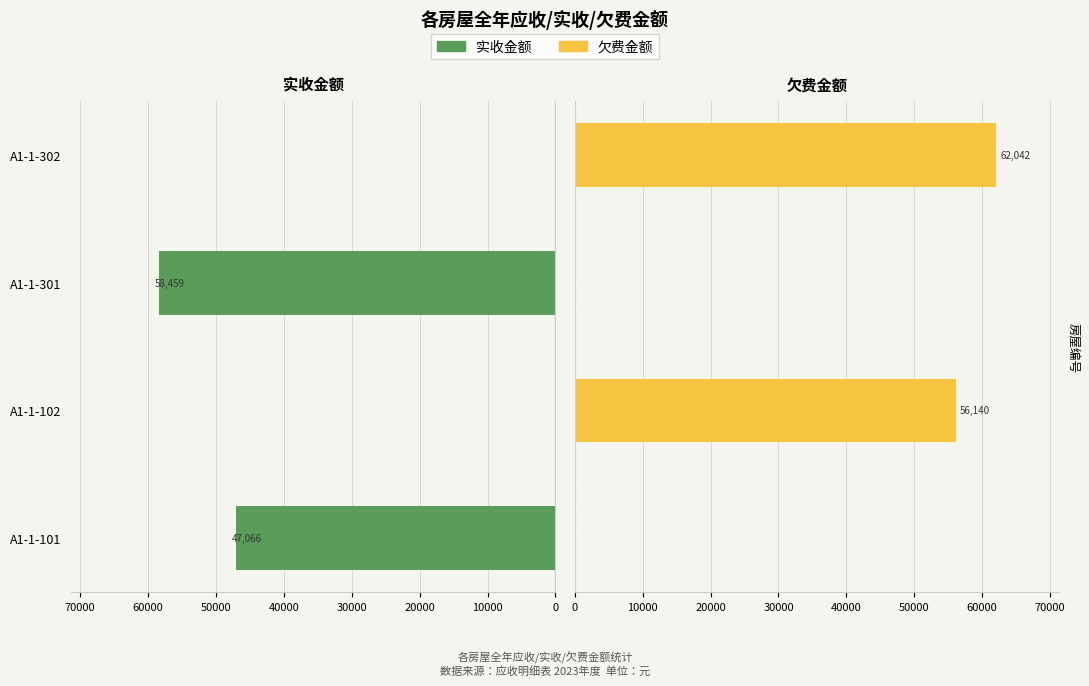

Does the chart contain stacked bars?

No